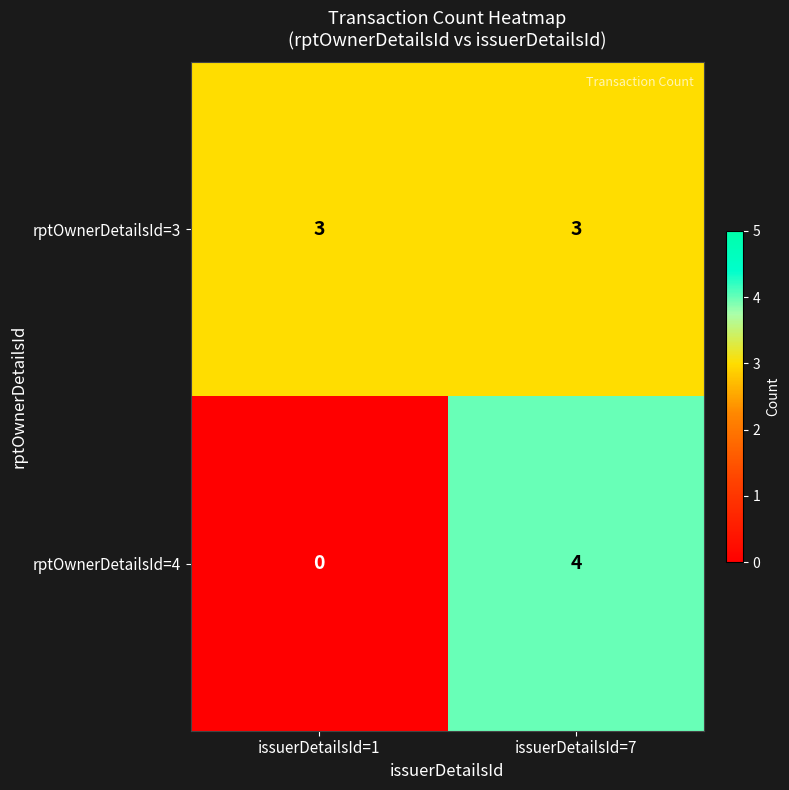

At which label is rptOwnerDetailsId=4 closest to 2?

issuerDetailsId=1